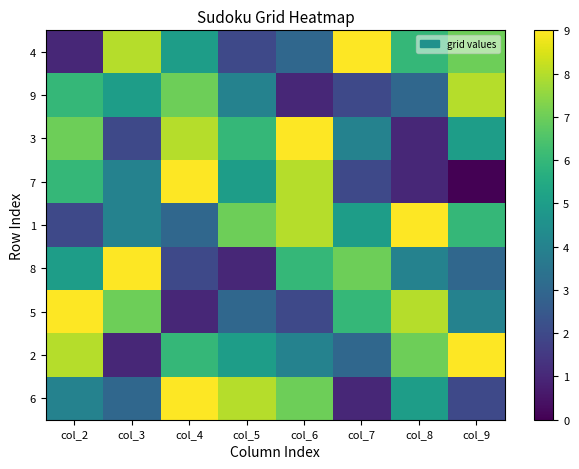

Reading left to right, extract all data points from this chart.

4: col_2=1	col_3=8	col_4=5	col_5=2	col_6=3	col_7=9	col_8=6	col_9=7
9: col_2=6	col_3=5	col_4=7	col_5=4	col_6=1	col_7=2	col_8=3	col_9=8
3: col_2=7	col_3=2	col_4=8	col_5=6	col_6=9	col_7=4	col_8=1	col_9=5
7: col_2=6	col_3=4	col_4=9	col_5=5	col_6=8	col_7=2	col_8=1	col_9=0
1: col_2=2	col_3=4	col_4=3	col_5=7	col_6=8	col_7=5	col_8=9	col_9=6
8: col_2=5	col_3=9	col_4=2	col_5=1	col_6=6	col_7=7	col_8=4	col_9=3
5: col_2=9	col_3=7	col_4=1	col_5=3	col_6=2	col_7=6	col_8=8	col_9=4
2: col_2=8	col_3=1	col_4=6	col_5=5	col_6=4	col_7=3	col_8=7	col_9=9
6: col_2=4	col_3=3	col_4=9	col_5=8	col_6=7	col_7=1	col_8=5	col_9=2